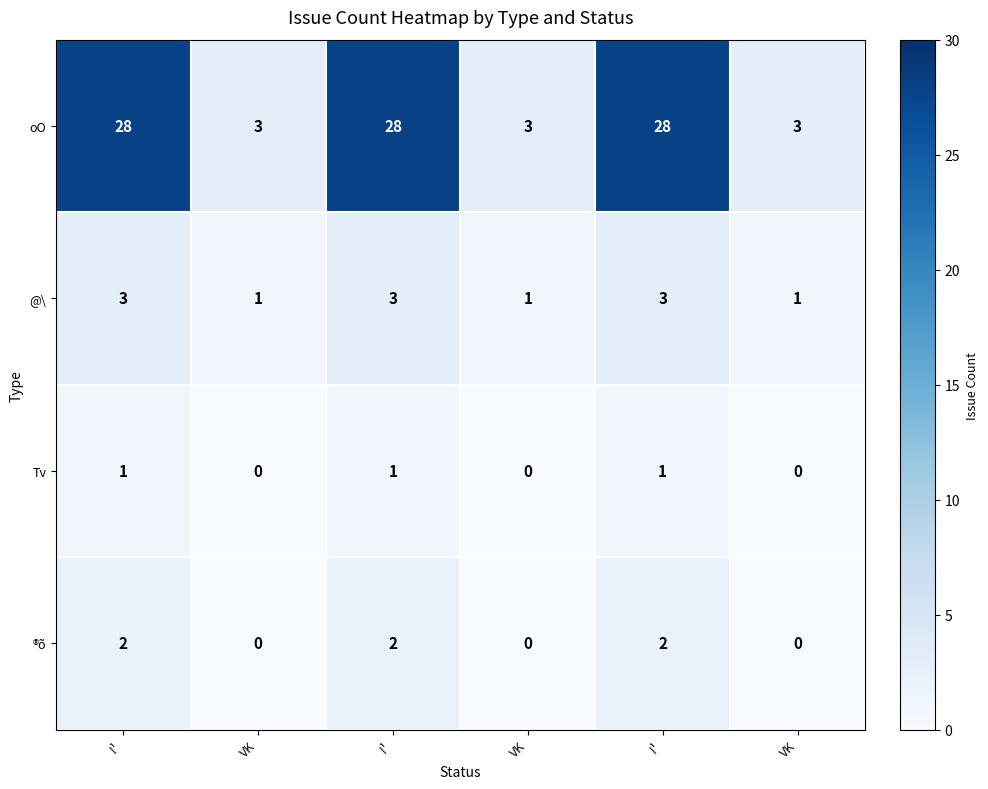

What is the total value across all series at VK?

4